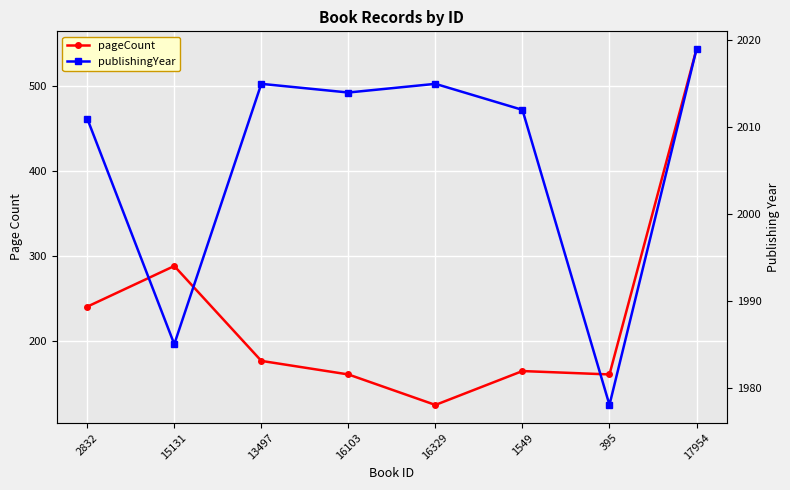

At which category is the sum across all series the highest?

17954